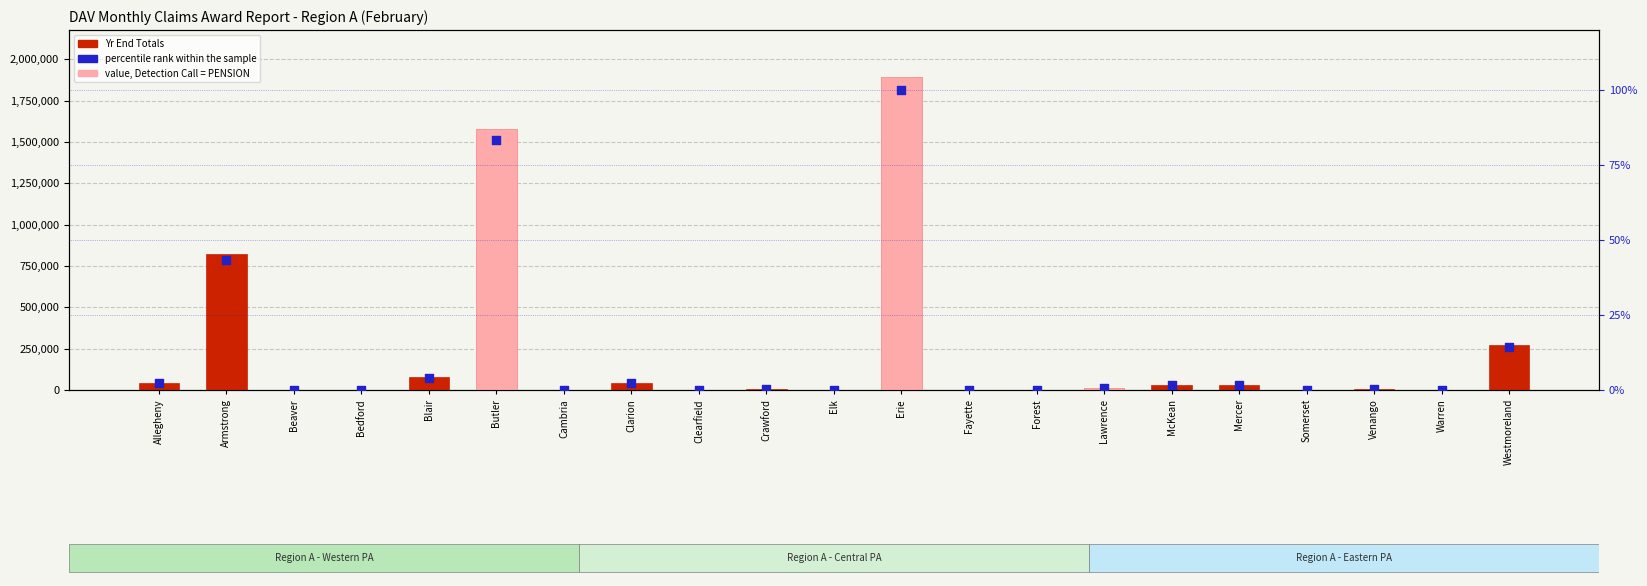

Which series has the widest spread of Y values?

Yr End Totals